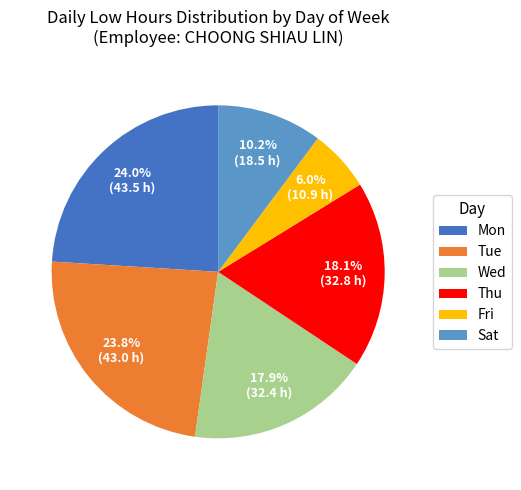

Is there any slice that represents more than half of the pie?

No